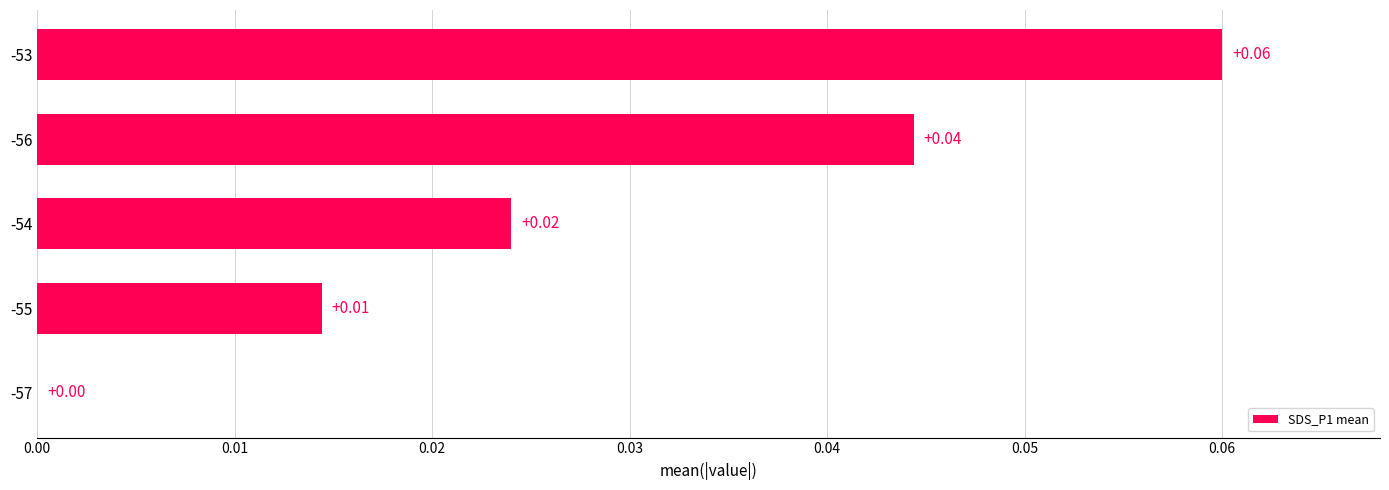

Are the bars horizontal?

Yes